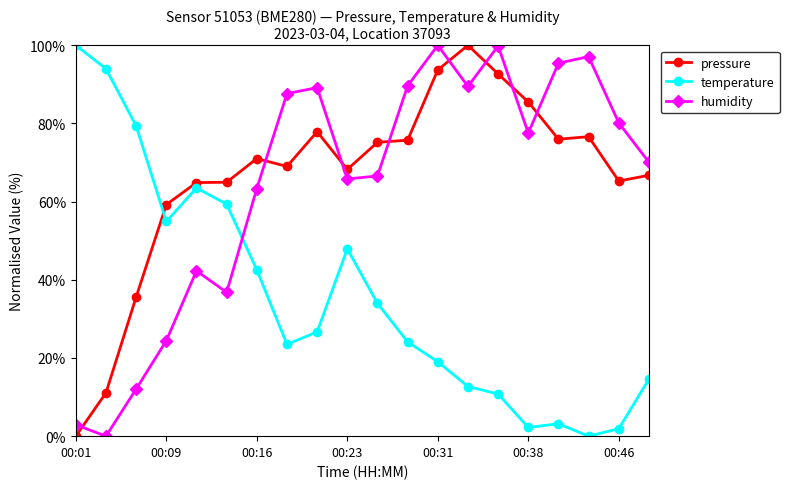

What is the sum of all humidity values?

1290.2